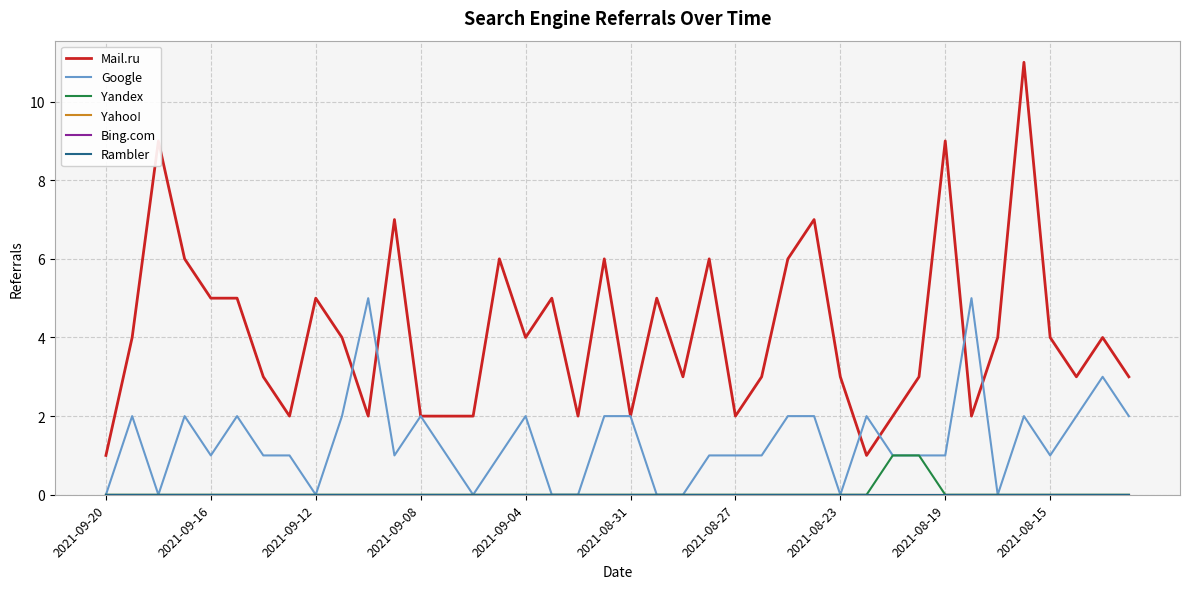

In Google, how many points are lower than both neighbors (excluding endpoints)?

8